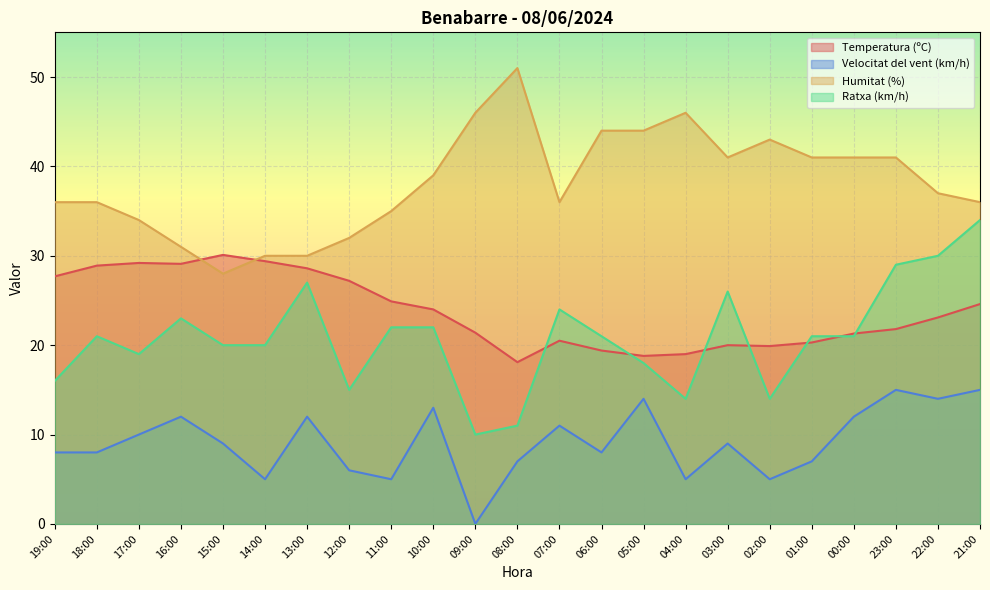

What value does the Temperatura (ºC) series have at 09:00?

21.4